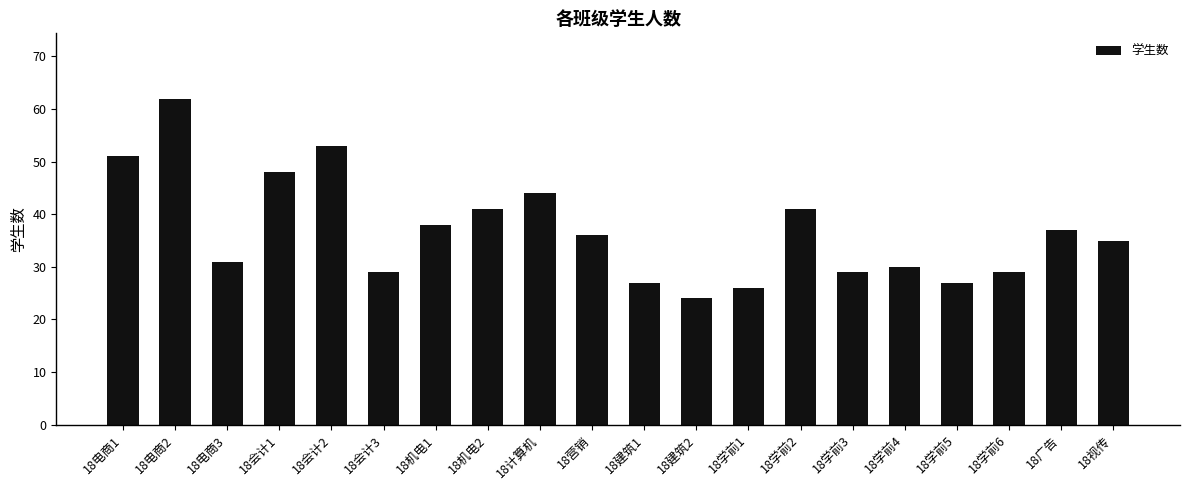

Which label corresponds to the smallest value in the chart?

18建筑2